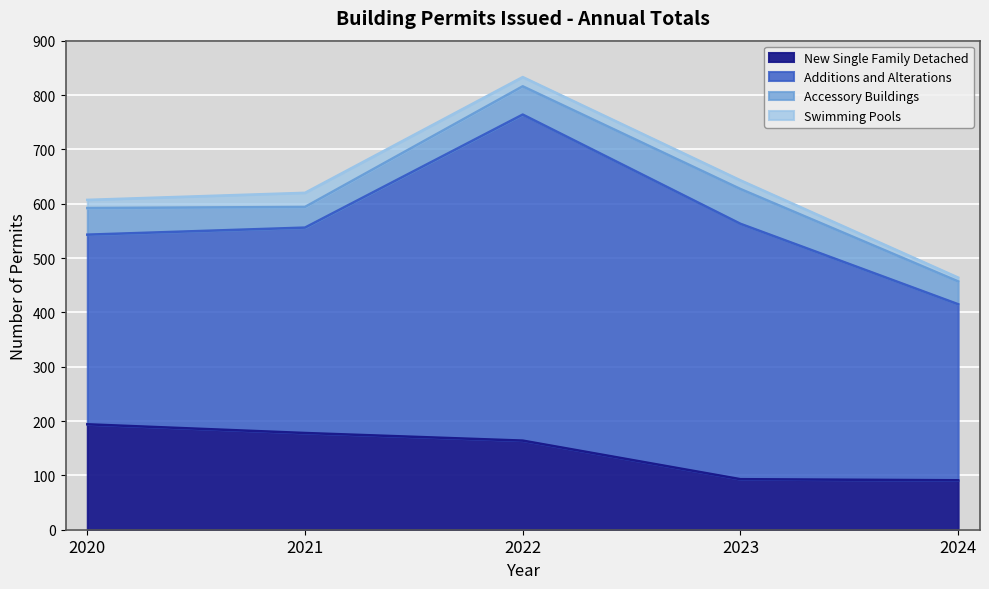

Read the Accessory Buildings value at 2021.

38